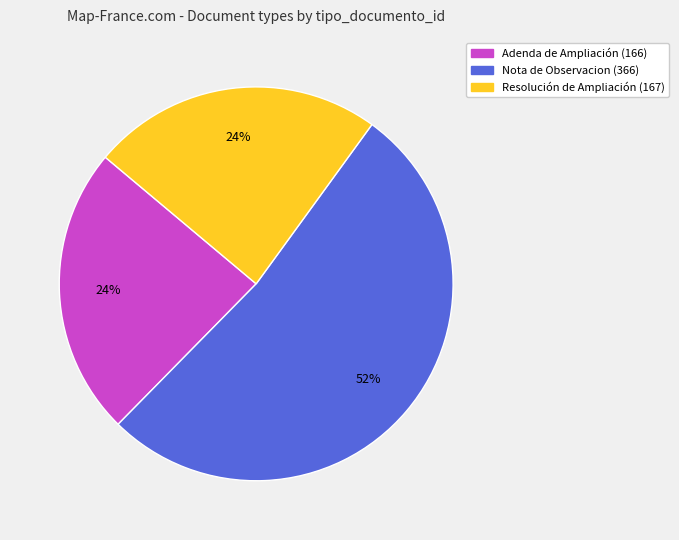

To the nearest percent, what portion does Adenda de Ampliación represent?

24%